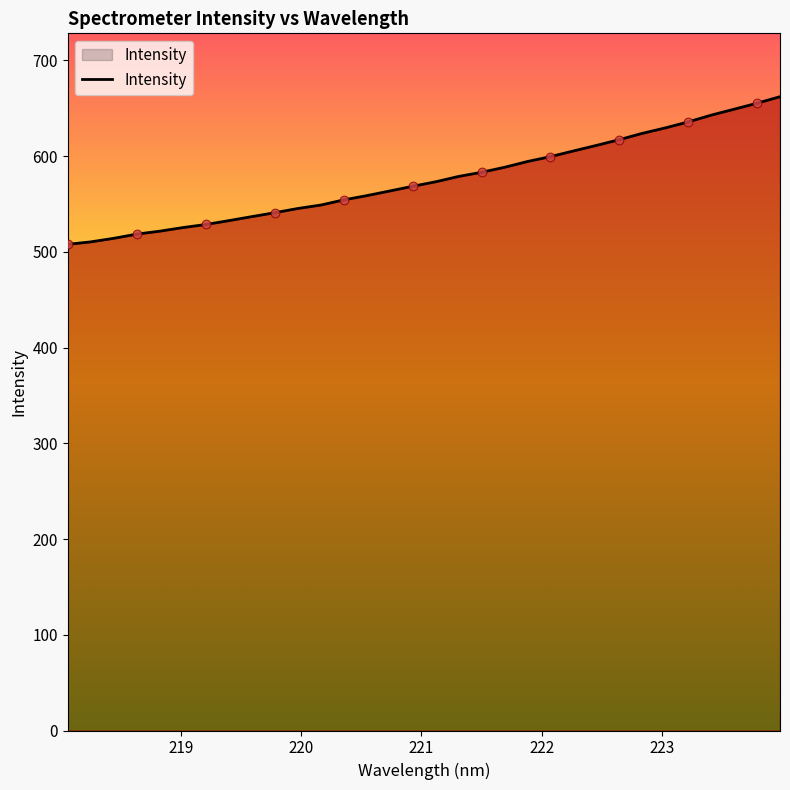

What is the difference between the maximum and minimum values?

154.2